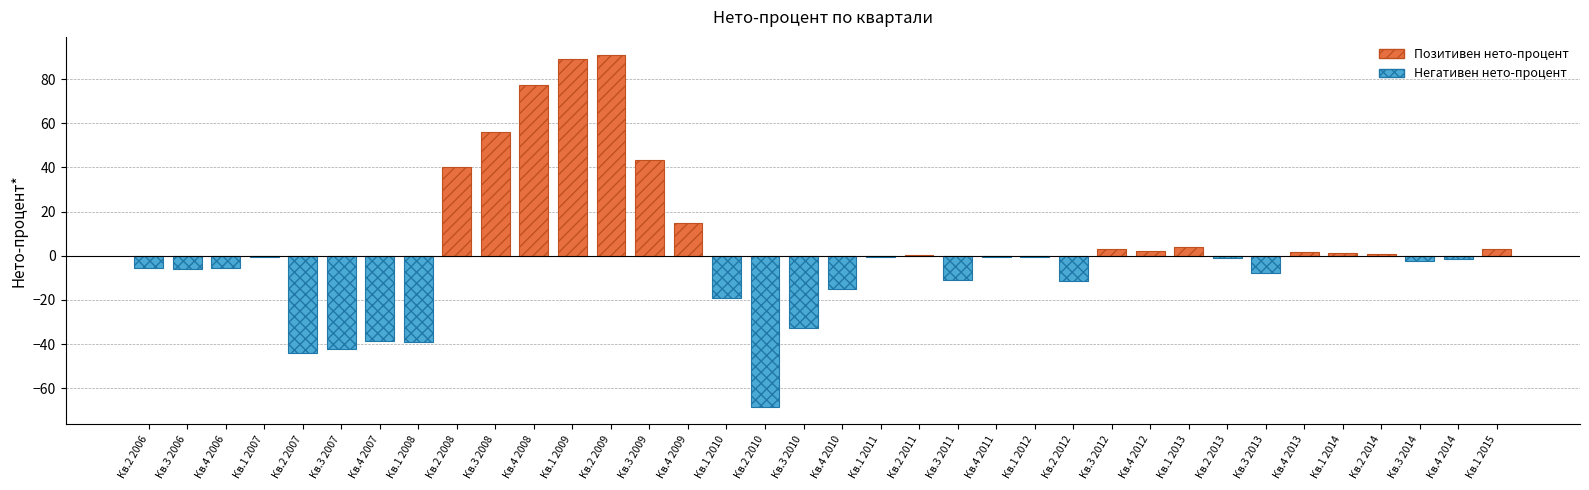

Which category has the lowest value across all series?

Кв.2 2010